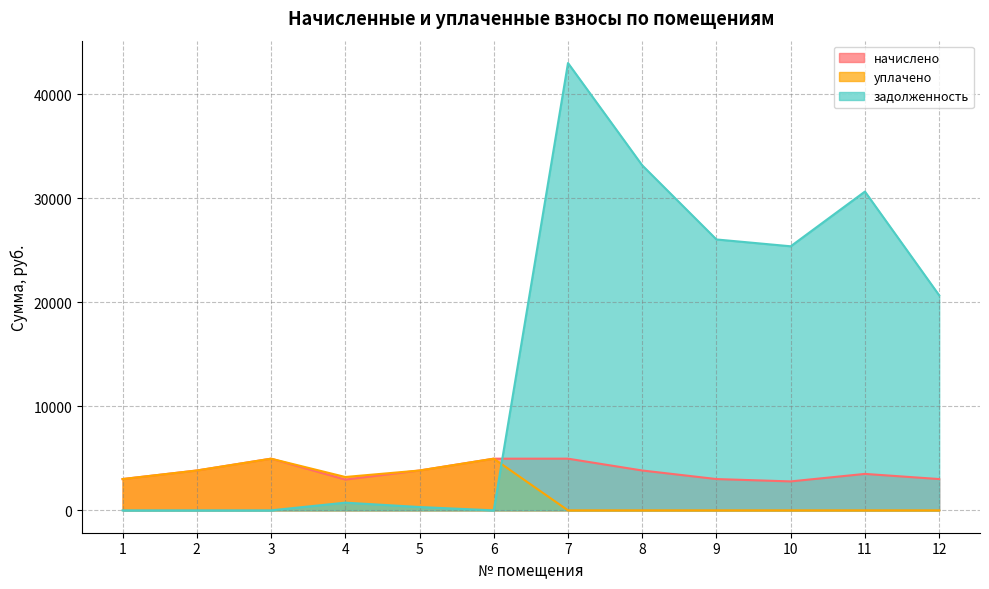

Which series has the widest spread of values?

задолженность